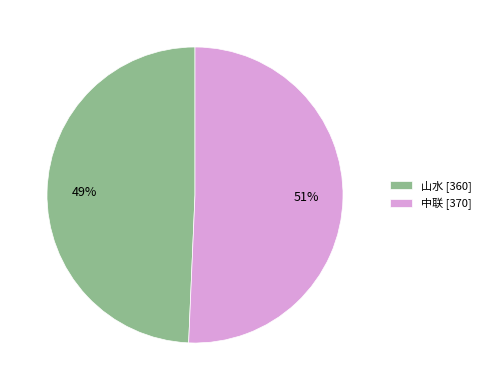

Which slice represents more than half of the pie?

中联